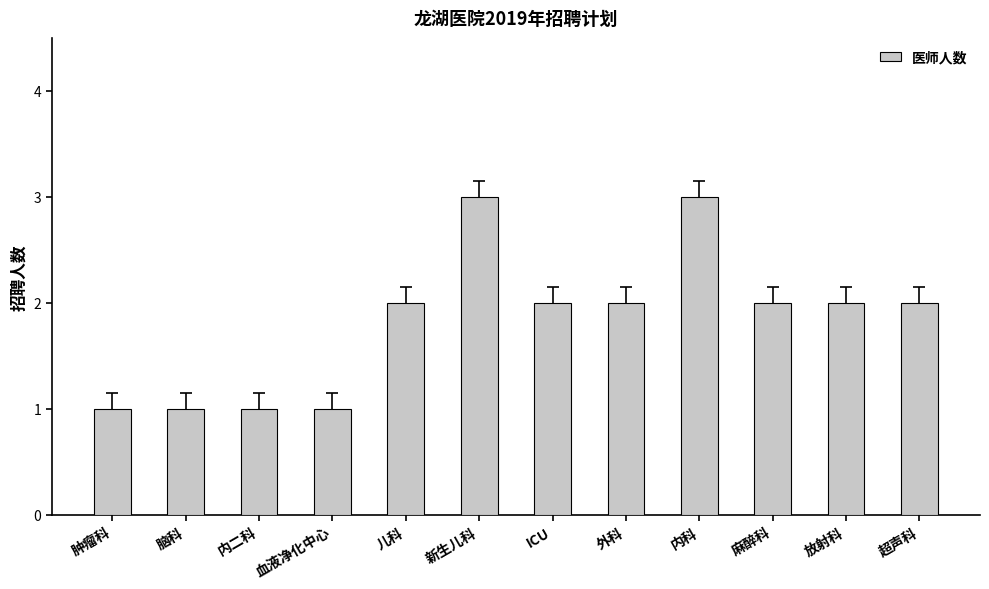

What is the sum of all values?

22